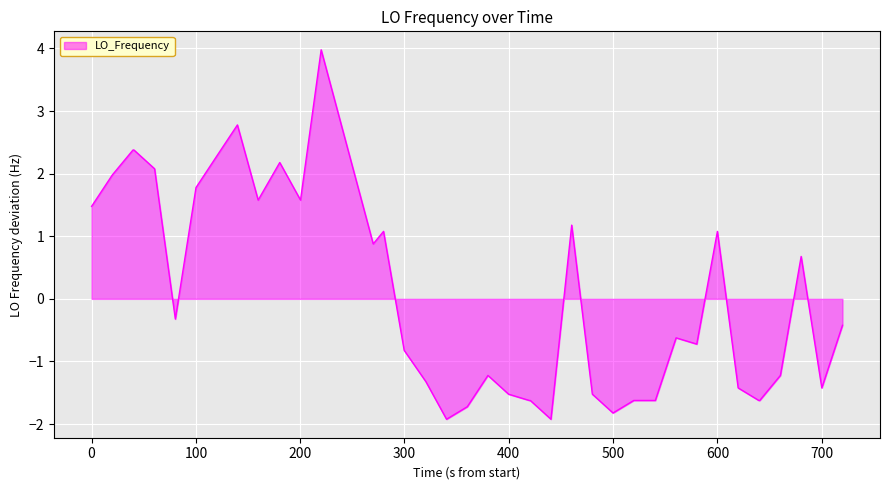

What is the difference between the maximum and minimum values?

5.9